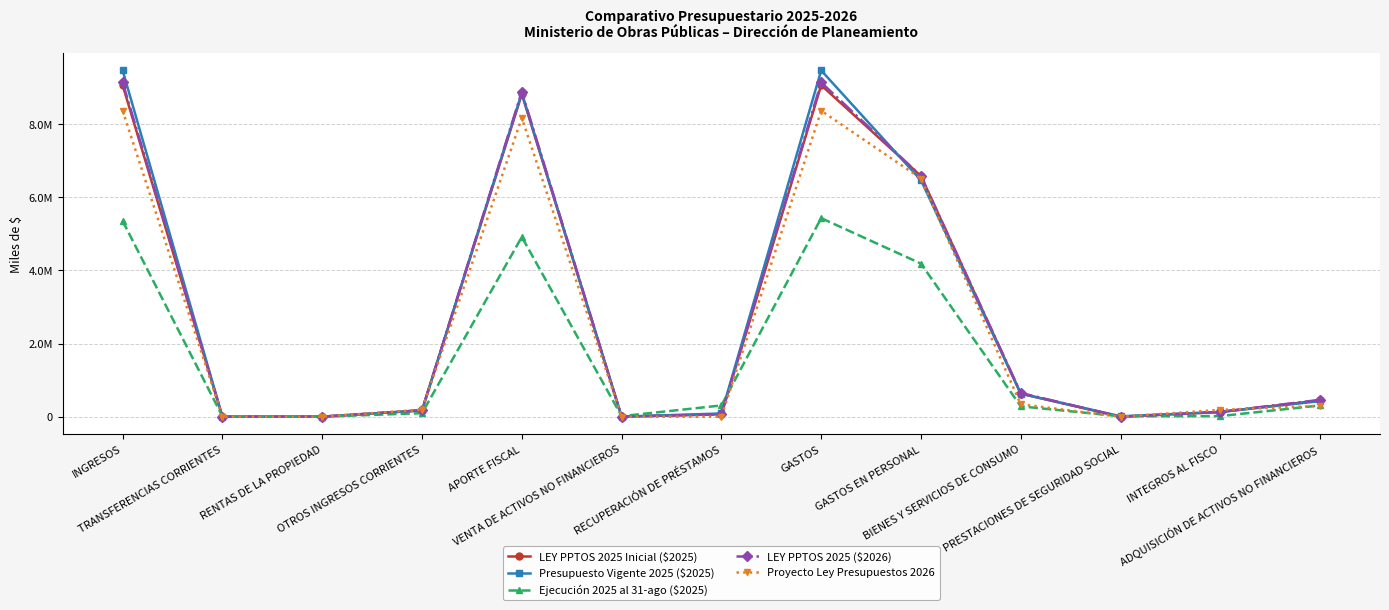

Between APORTE FISCAL and VENTA DE ACTIVOS NO FINANCIEROS, which series saw the biggest shift?

LEY PPTOS 2025 ($2026)